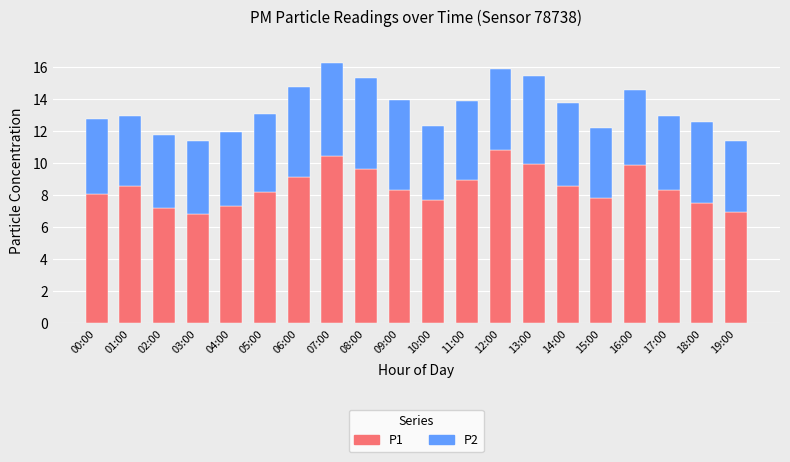

What is the sum of the P1 values at 19:00 and 04:00?

14.3